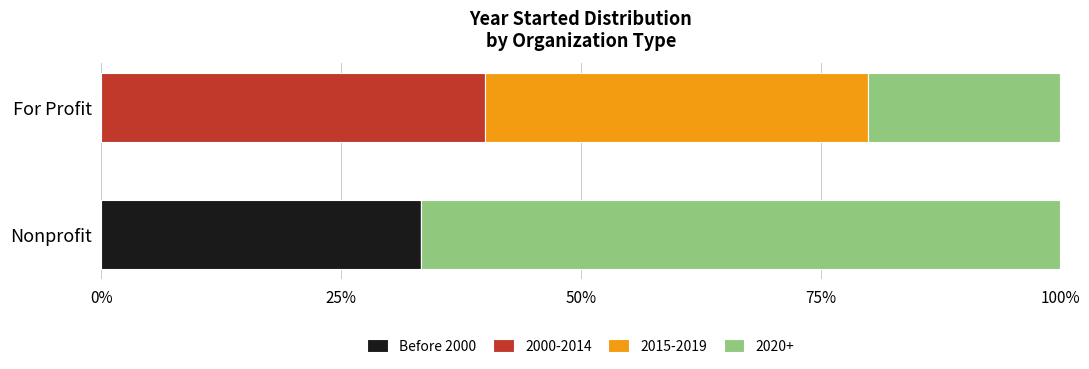

What is the maximum value for Before 2000?

33.3